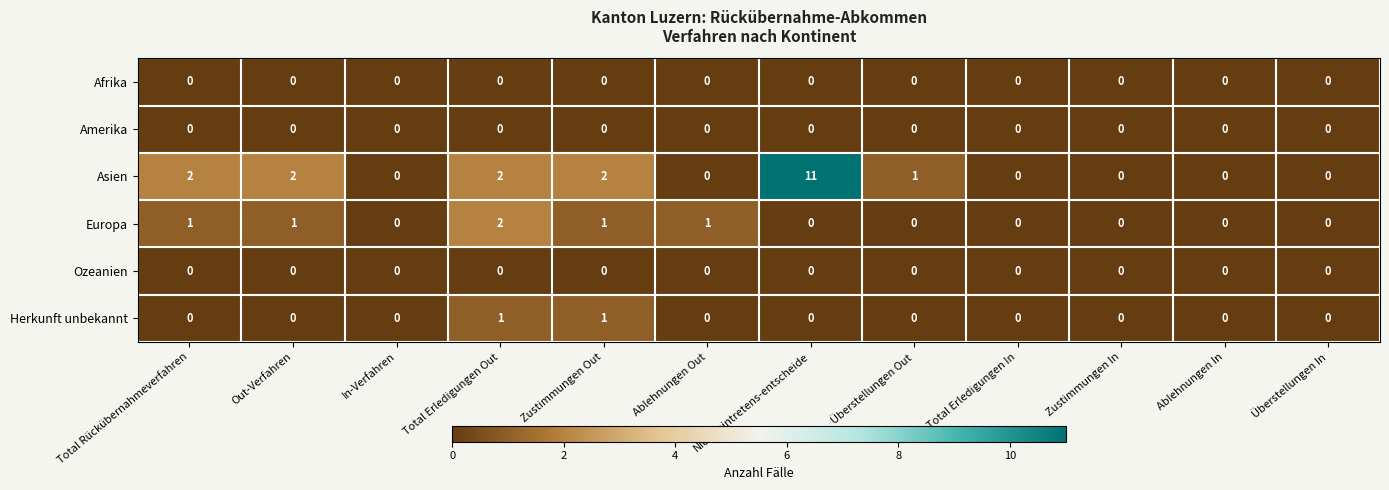

Is it true that Afrika equals 0 at Zustimmungen Out?

True